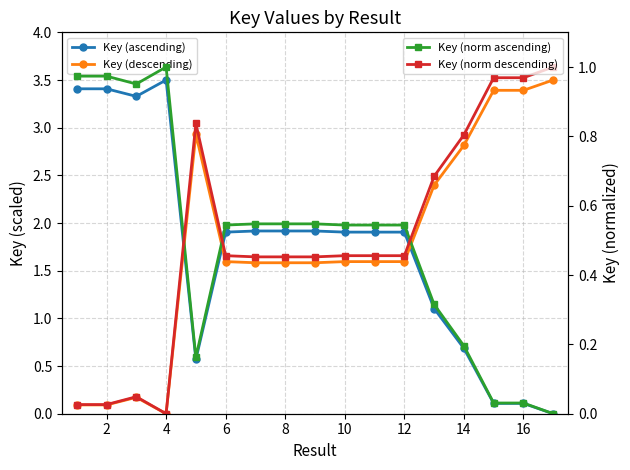

Is this an area chart (filled region under the line)?

No